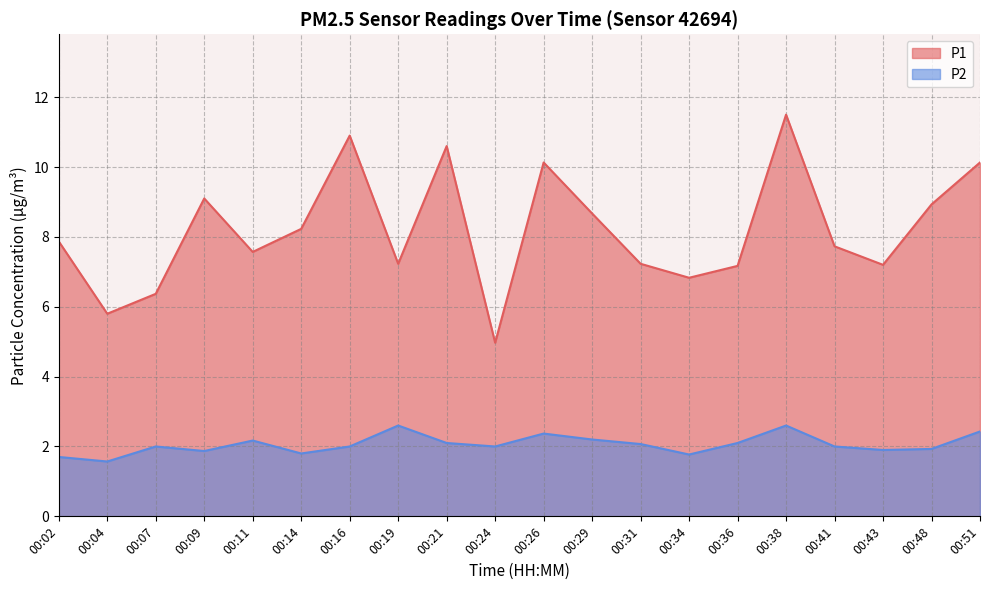

At which category does P2 reach its first local peak?

00:07